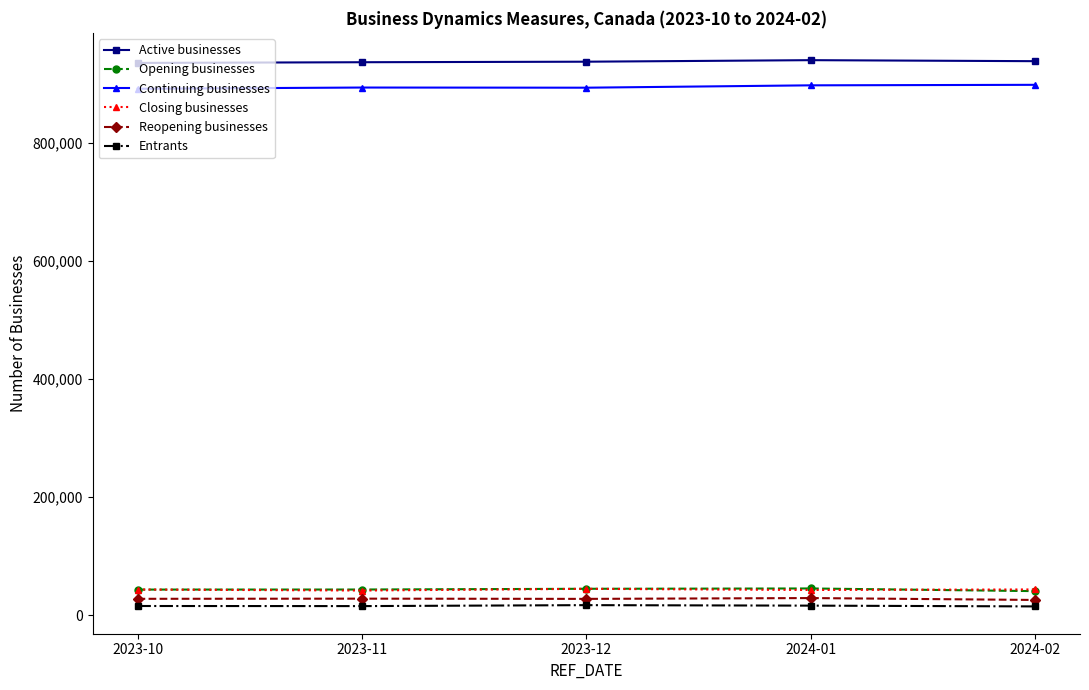

Is the value of Active businesses at 2023-11 greater than the value of Continuing businesses at 2024-01?

Yes